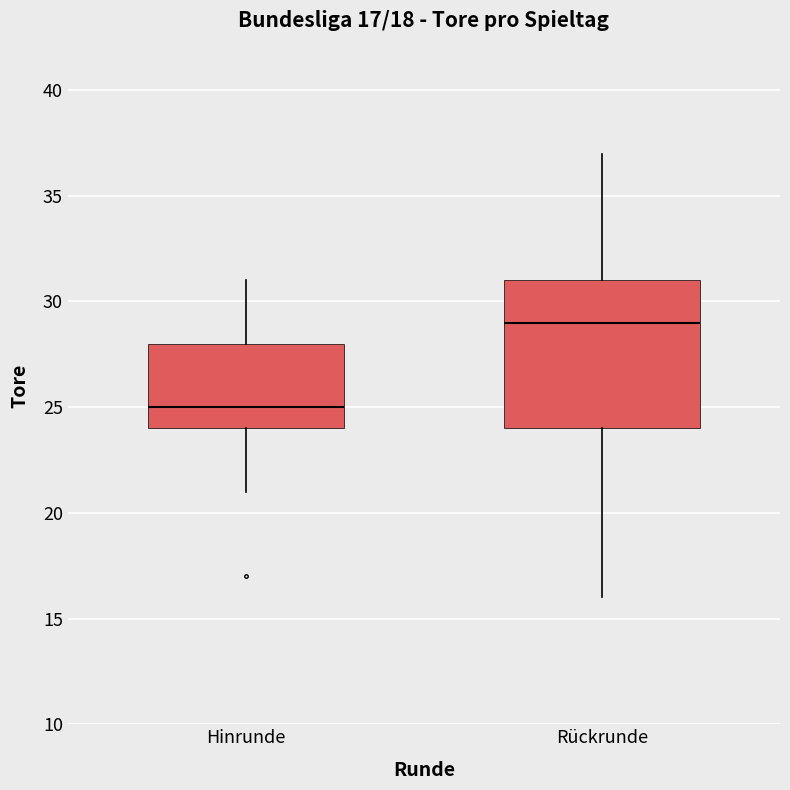

Comparing the boxes themselves (not the whiskers), which one is the tallest?

Rückrunde